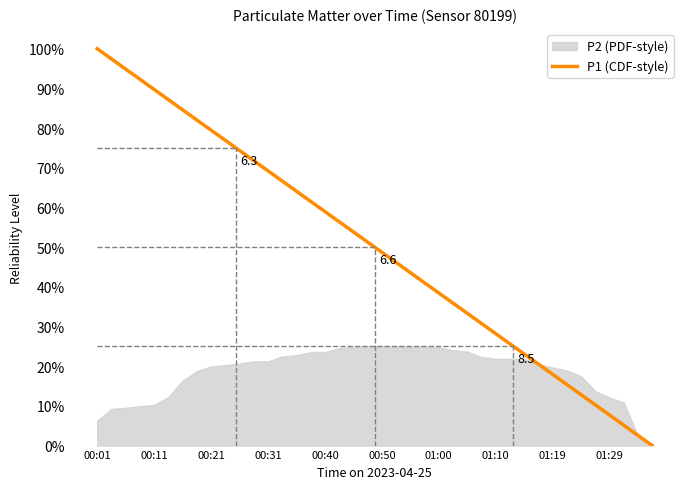

What is the difference between the second highest and second lowest values?

0.9